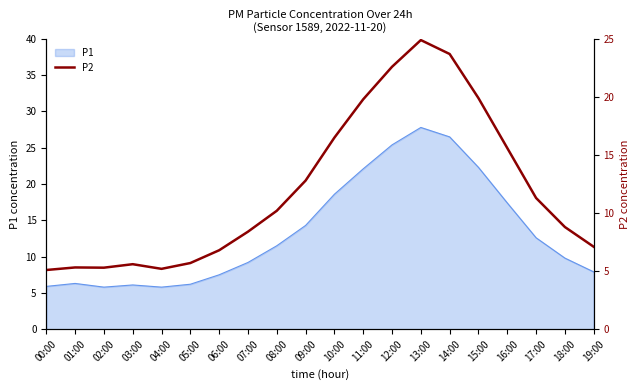

What is the difference between the maximum and second lowest values?

19.7